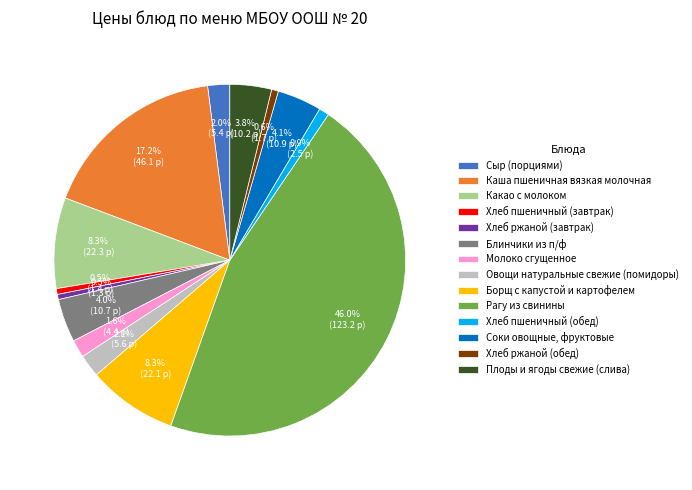

How many slices are in this pie chart?

14